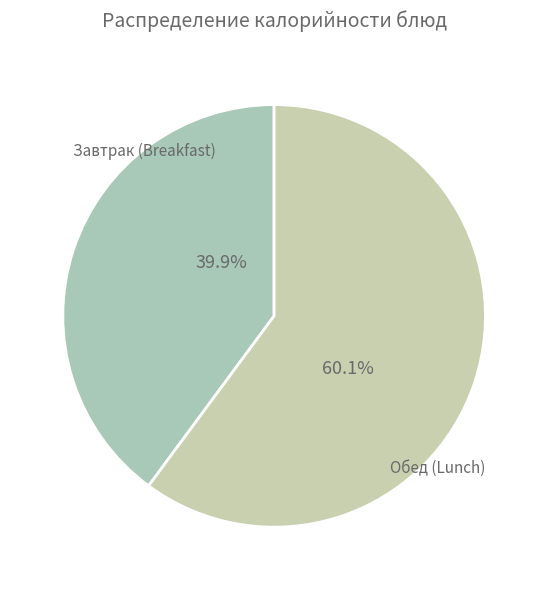

How many slices are in this pie chart?

2